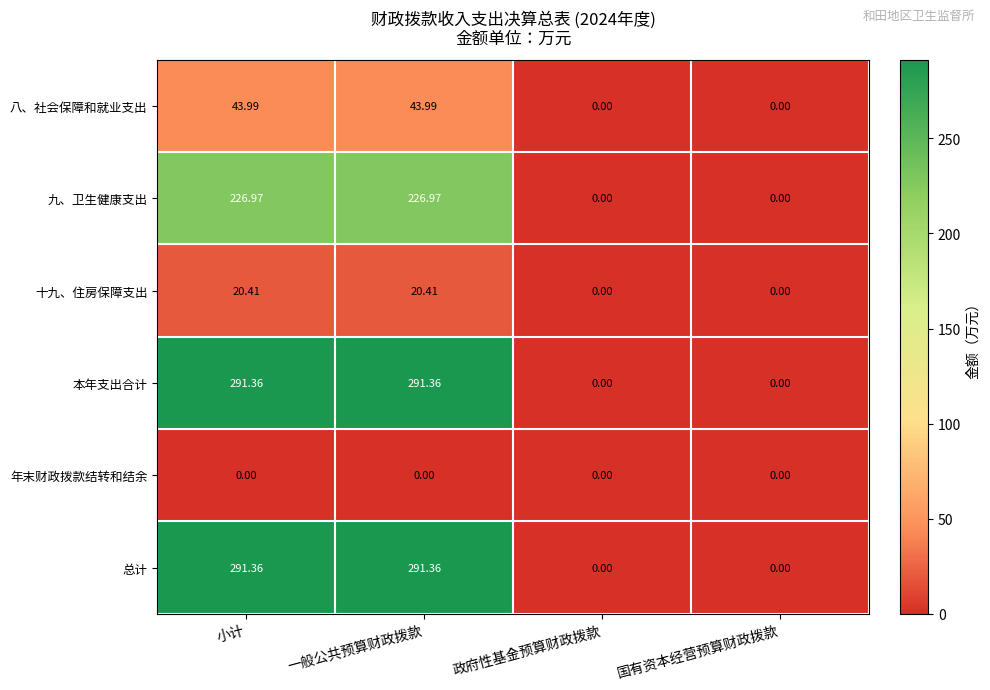

Where does the 总计 series first go above 291?

小计